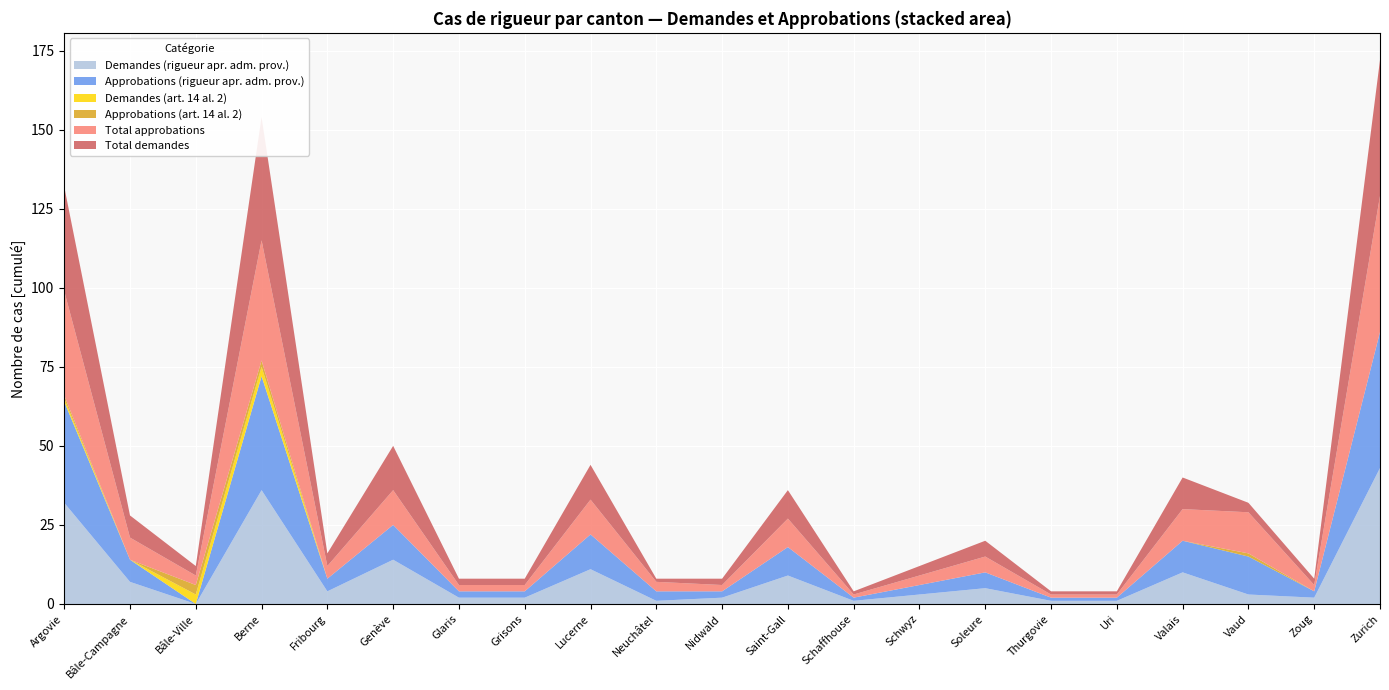

Reading left to right, transcribe all the data shown in this chart.

Demandes (rigueur apr. adm. prov.): 32	7	0	36	4	14	2	2	11	1	2	9	1	3	5	1	1	10	3	2	43
Approbations (rigueur apr. adm. prov.): 32	7	0	36	4	11	2	2	11	3	2	9	1	3	5	1	1	10	12	2	43
Demandes (art. 14 al. 2): 1	0	3	3	0	0	0	0	0	0	0	0	0	0	0	0	0	0	0	0	0
Approbations (art. 14 al. 2): 1	0	3	2	0	0	0	0	0	0	0	0	0	0	0	0	0	0	1	0	0
Total approbations: 33	7	3	38	4	11	2	2	11	3	2	9	1	3	5	1	1	10	13	2	43
Total demandes: 33	7	3	39	4	14	2	2	11	1	2	9	1	3	5	1	1	10	3	2	43